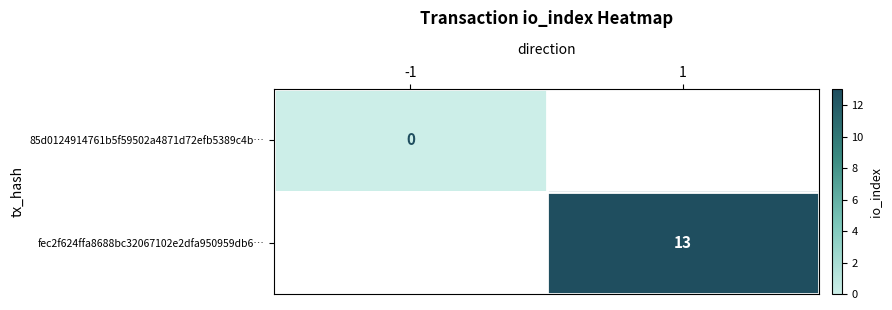

The fec2f624ffa8688bc32067102e2dfa950959db6… series shows 5 at 1. True or false?

False